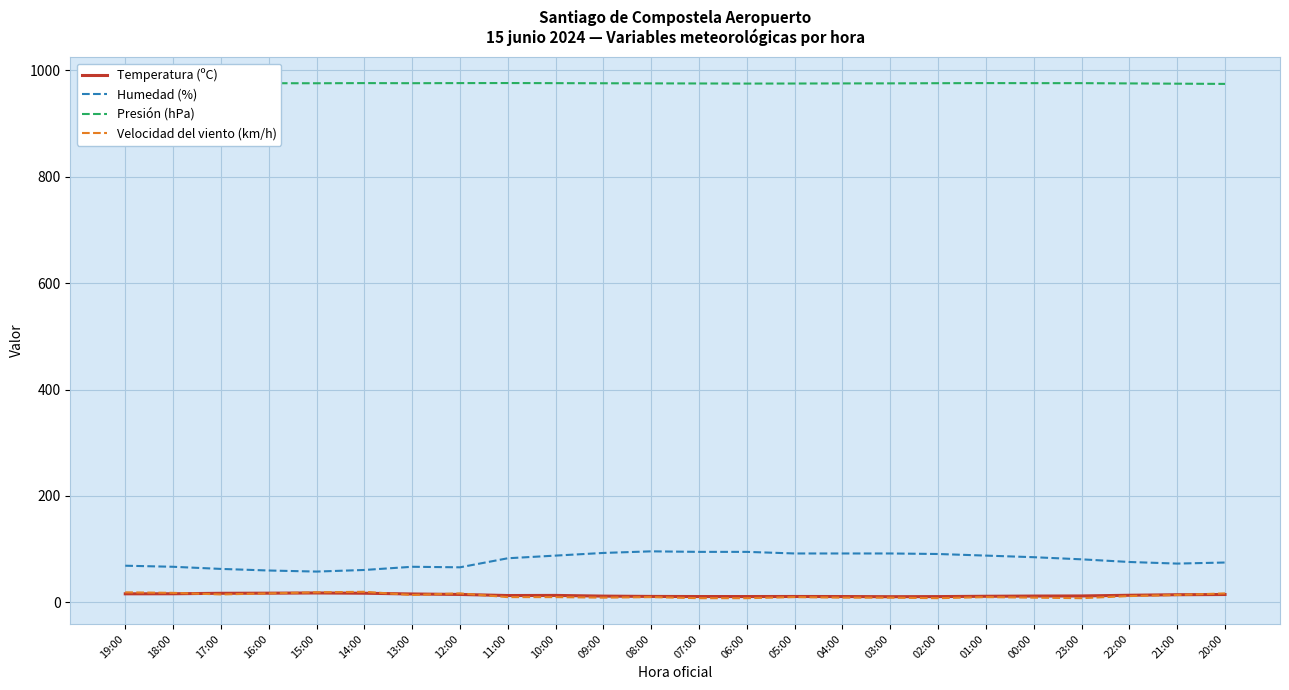

Which series has the largest range (max minus min)?

Humedad (%)